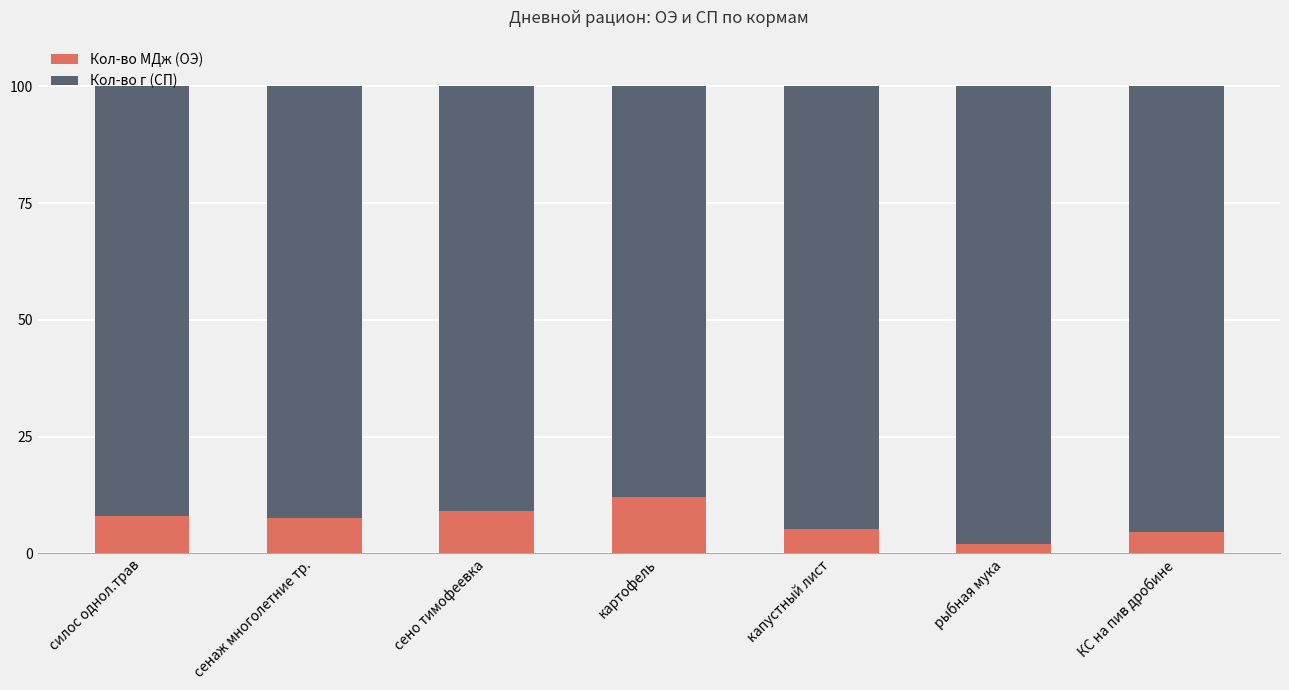

What is the sum of all Кол-во МДж (ОЭ) values?

48.5